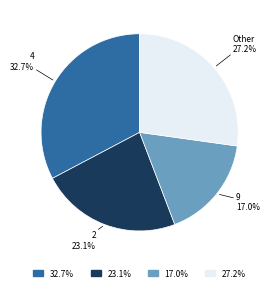

How many segments does this pie chart have?

4